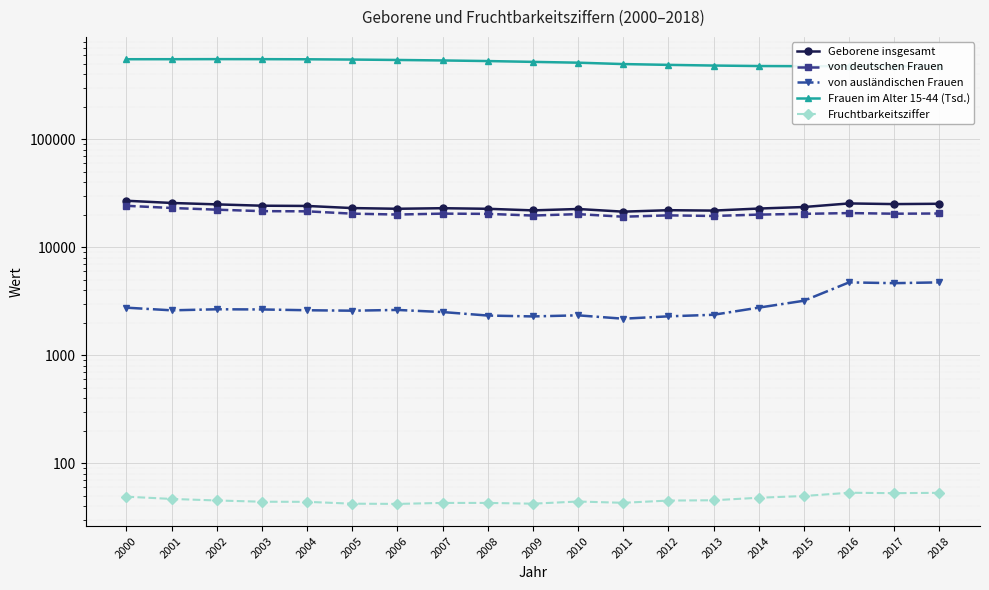

True or false: von deutschen Frauen and von ausländischen Frauen cross at least once.

False